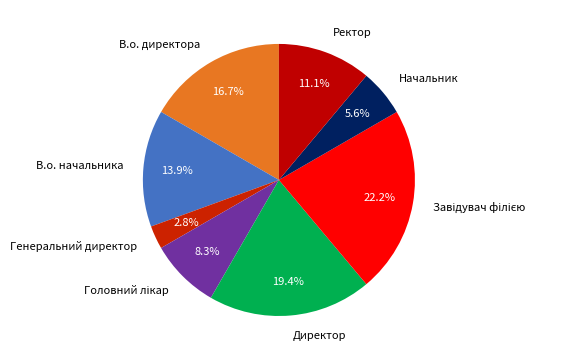

How much of the chart is everything except В.о. начальника?

86.1%